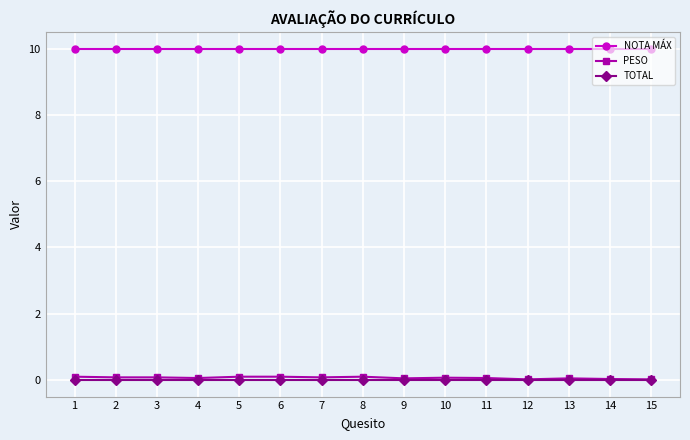

True or false: PESO has more than 0 points higher than both neighbors.

True